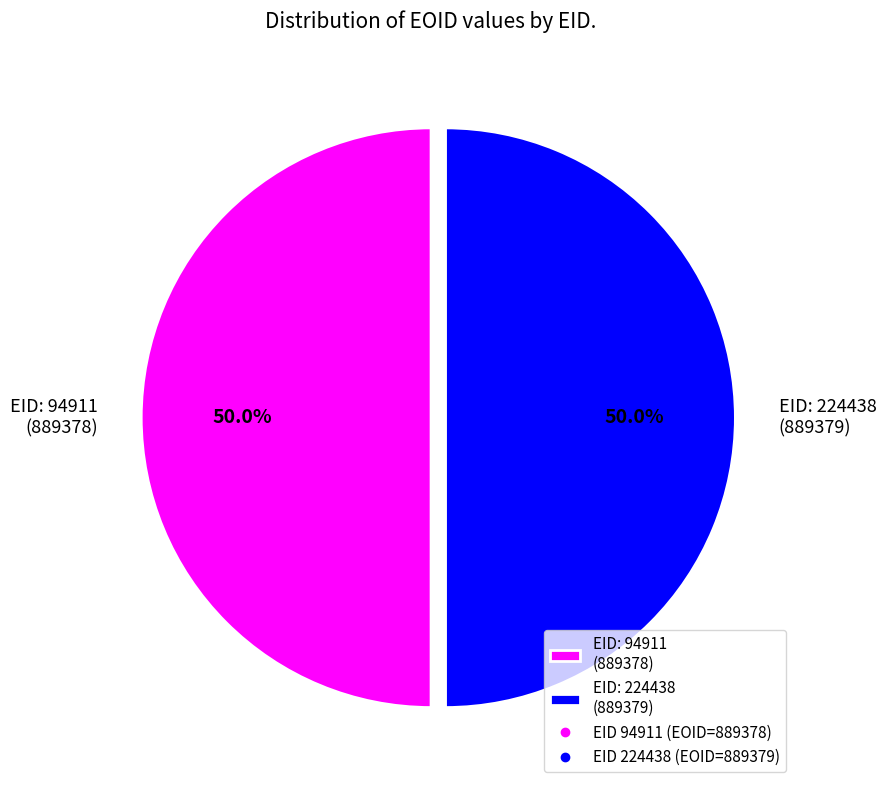

Combined, do EID: 224438 (889379) and EID: 94911 (889378) account for over 50%?

Yes